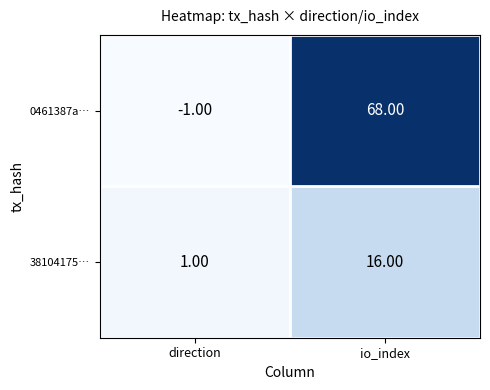

What is the difference between the maximum and minimum values in the 38104175… series?

15